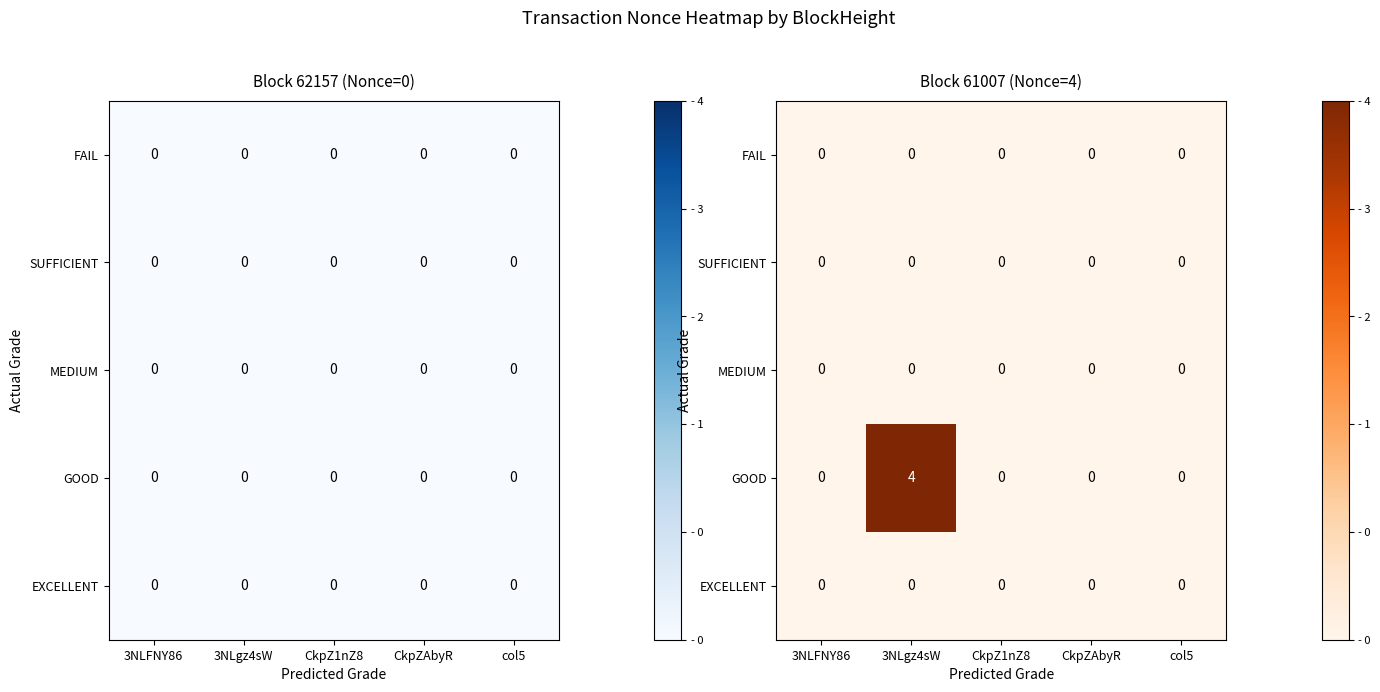

Rank the series by their maximum value, from lowest to highest.

FAIL, SUFFICIENT, MEDIUM, EXCELLENT, GOOD